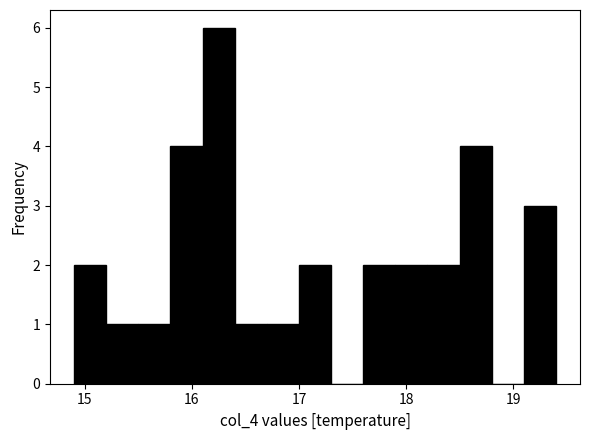

Read against the x-axis, roughly where is the centre of the tallest bar?

16.3